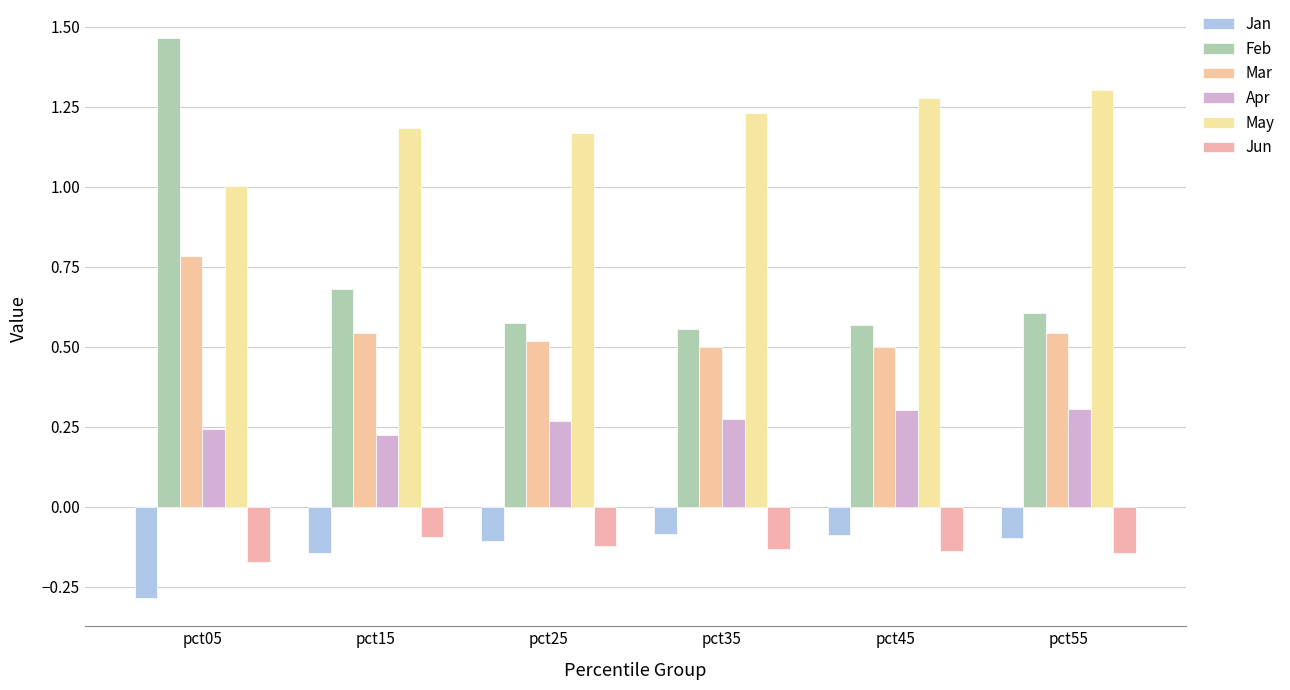

Count the Apr values in the range 0 to 1.

6